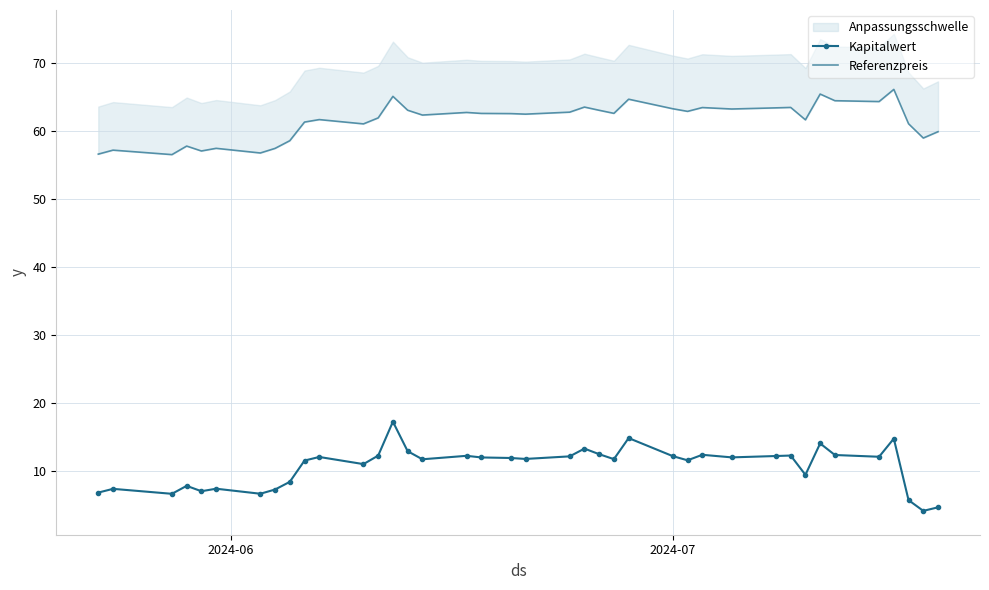

What is the value of the Kapitalwert point at the 15th from the left?

12.9